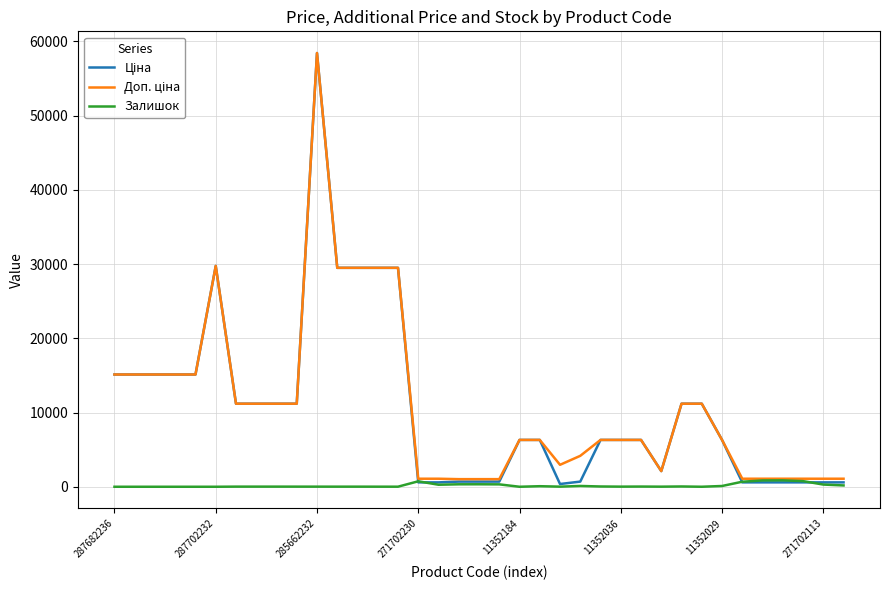

Does the chart display data point markers on the line(s)?

No